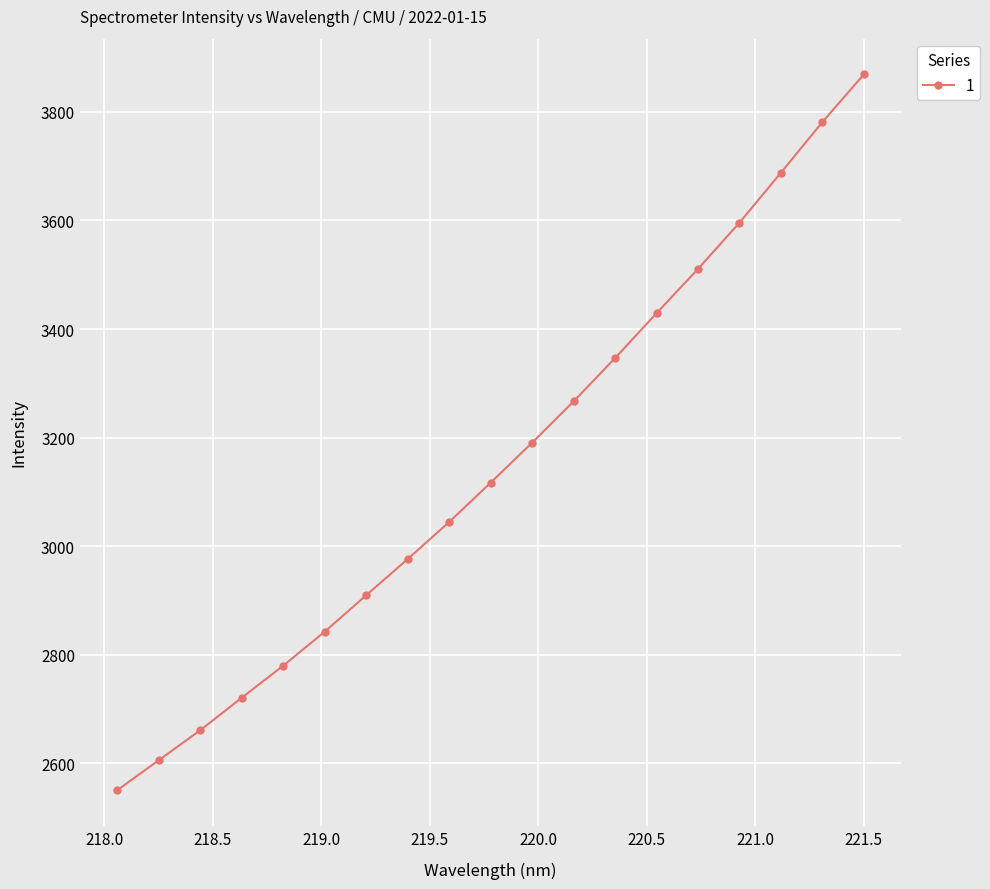

What is the smallest value displayed?

2550.6